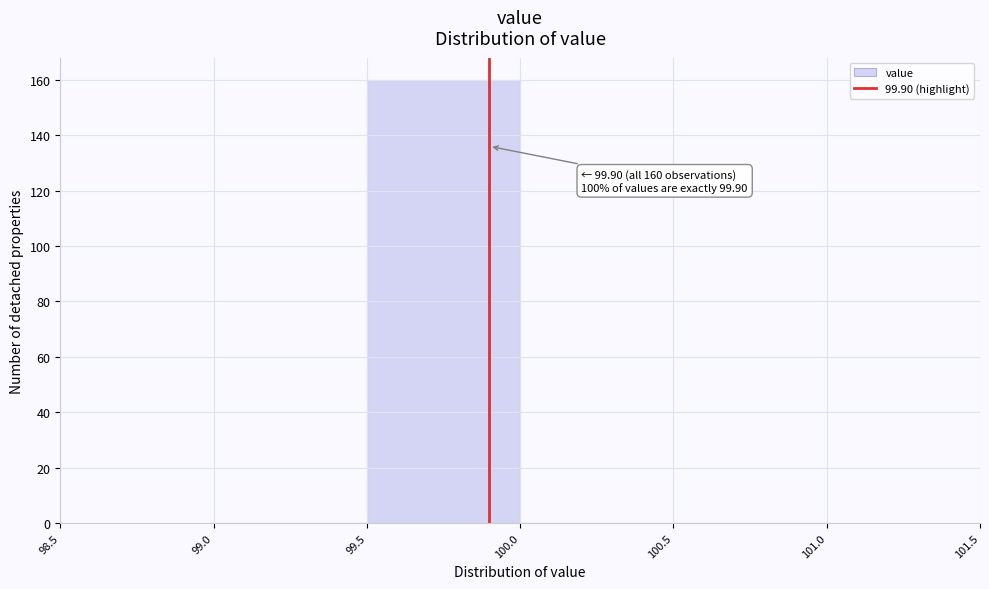

Over which range of the x-axis is the bar tallest?

99.5 to 100.0